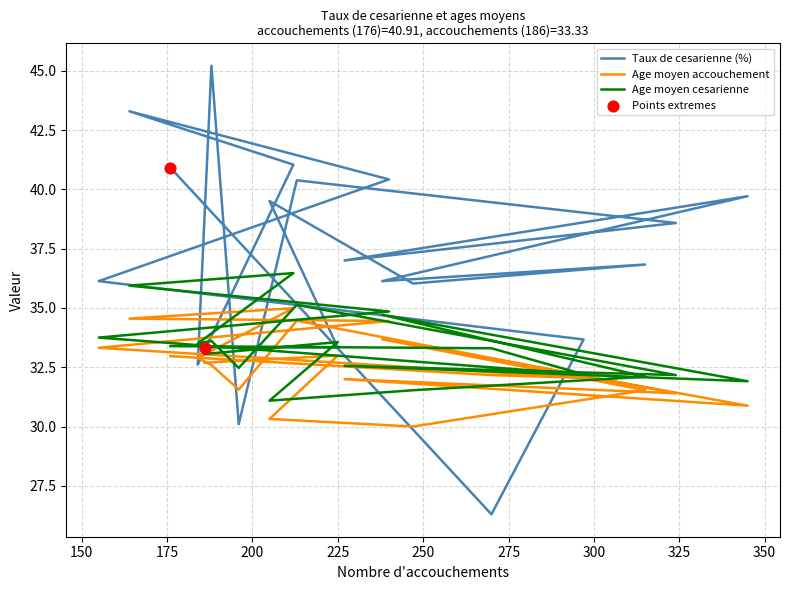

Which series reaches the minimum Y coordinate?

Taux de cesarienne (%)